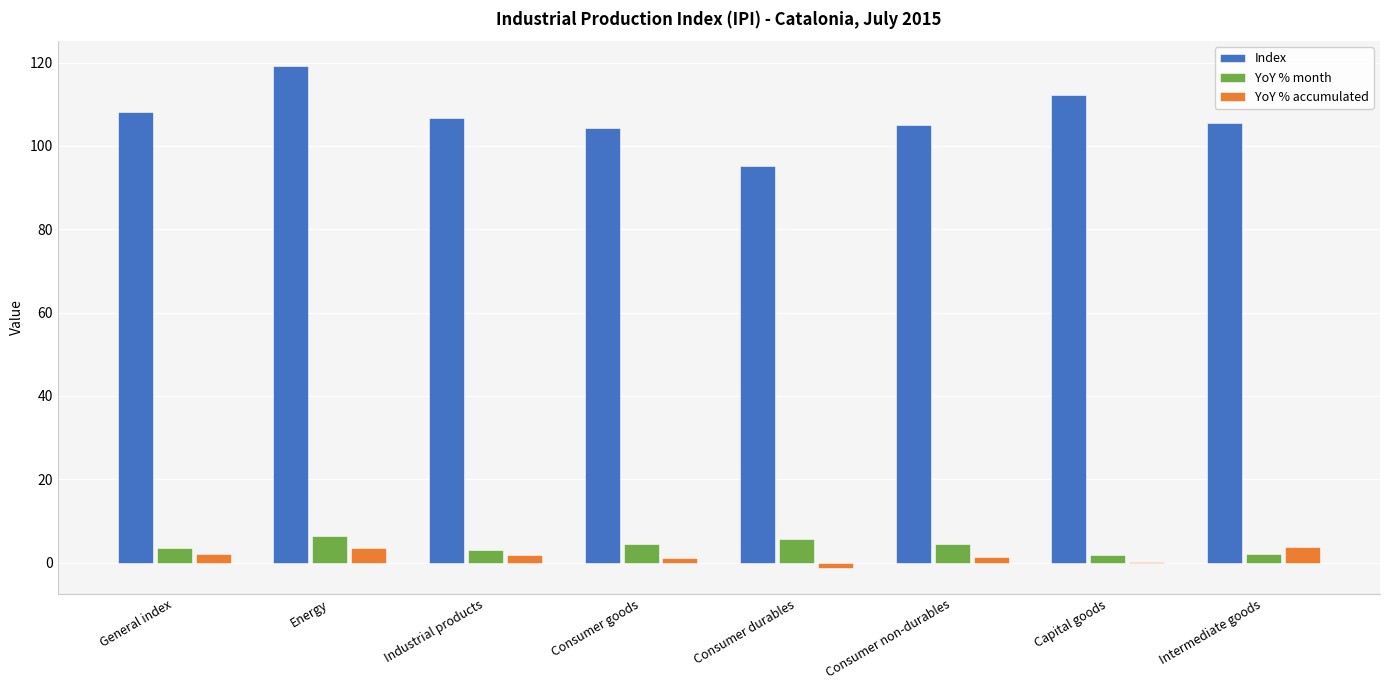

At which category is the sum across all series the highest?

Energy